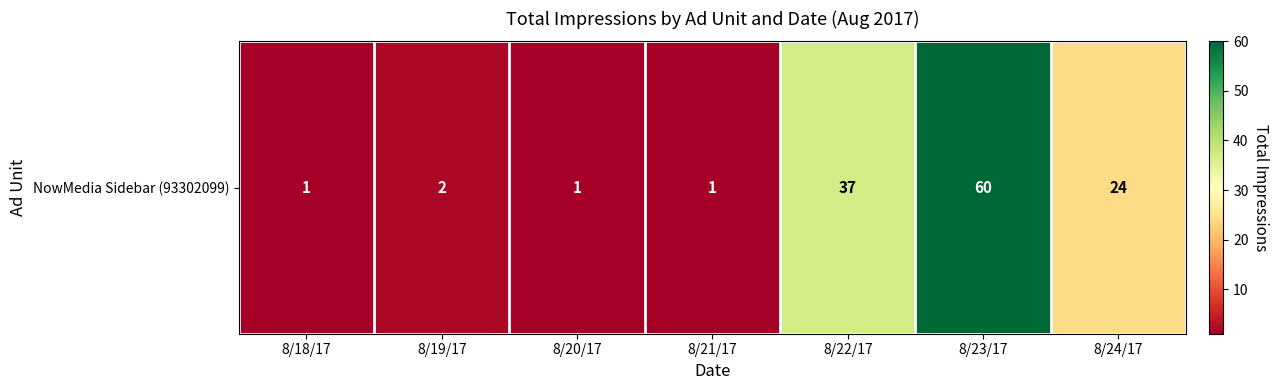

Rank the categories by value from highest to lowest.

8/23/17, 8/22/17, 8/24/17, 8/19/17, 8/18/17, 8/20/17, 8/21/17